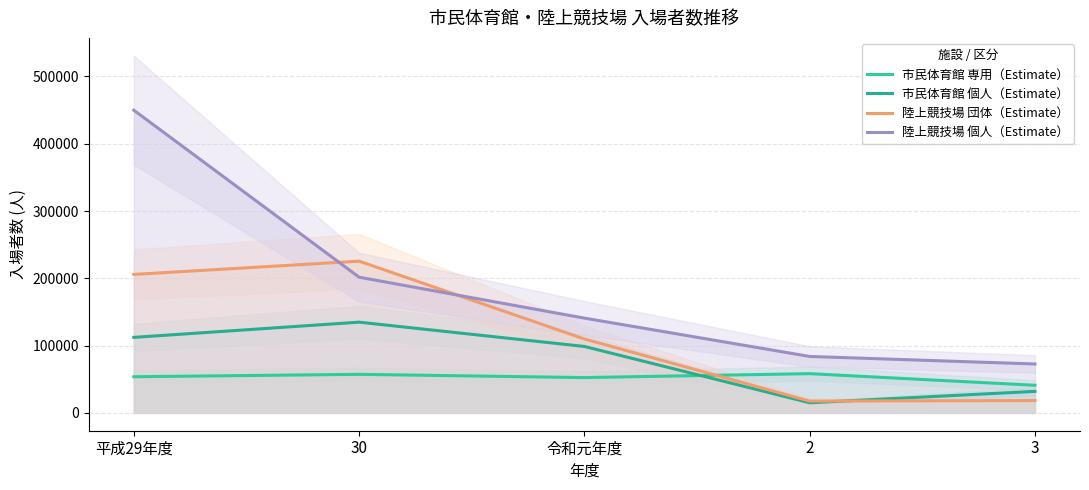

Is the value of 陸上競技場 個人（Estimate） at 3 greater than the value of 陸上競技場 団体（Estimate） at 2?

Yes